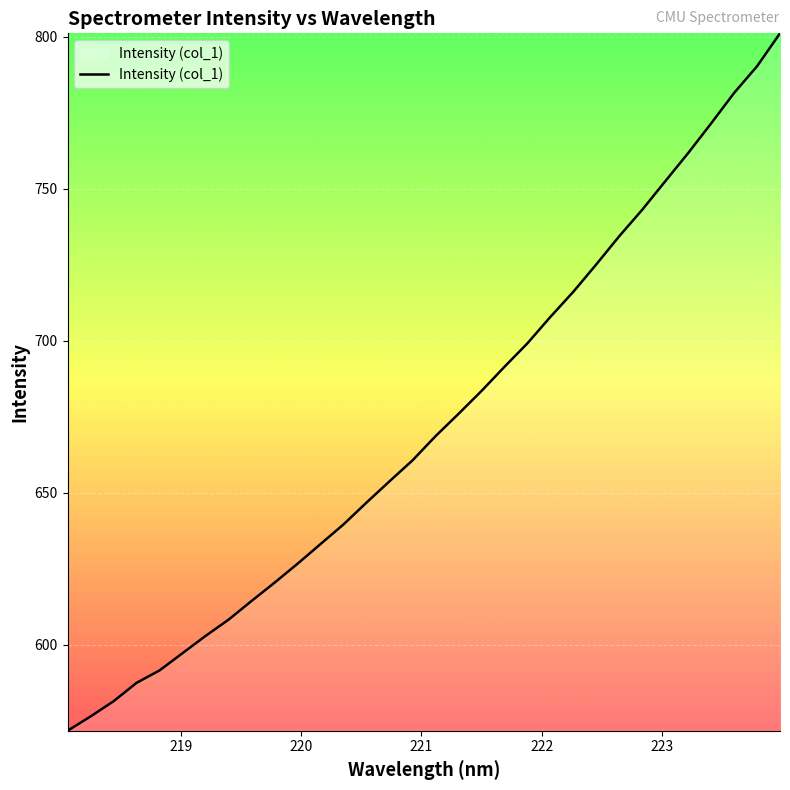

Count the number of data series in this chart.

1